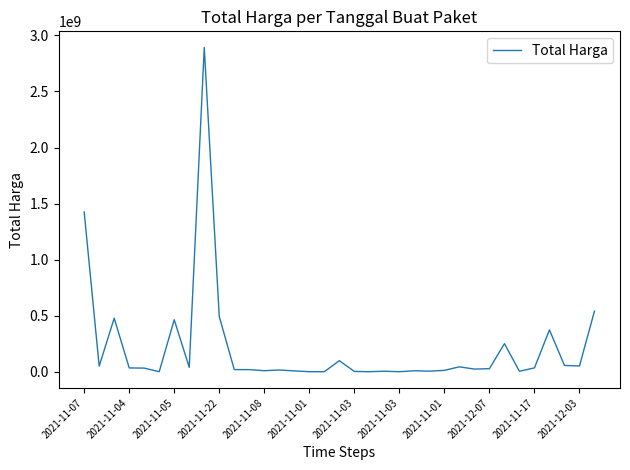

What is the greatest value displayed?

2892122000